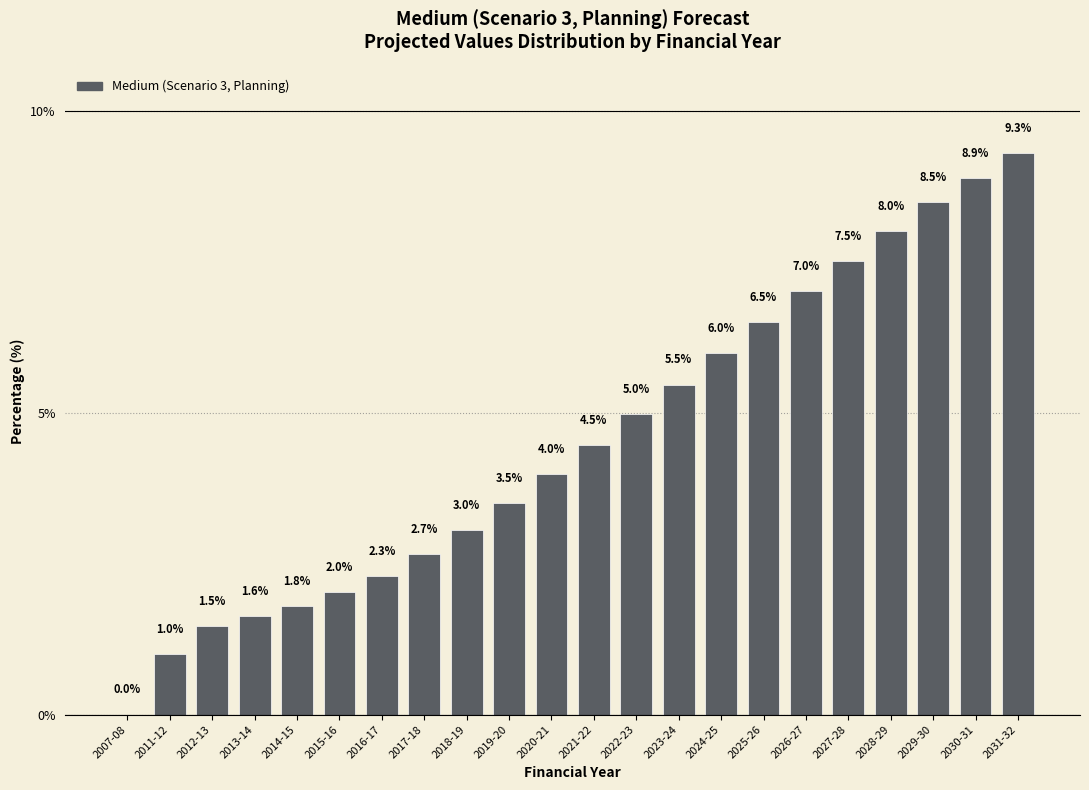

Reading left to right, what are all the values shown in this chart?

2007-08=0.0	2011-12=1.0	2012-13=1.5	2013-14=1.6	2014-15=1.8	2015-16=2.0	2016-17=2.3	2017-18=2.7	2018-19=3.0	2019-20=3.5	2020-21=4.0	2021-22=4.5	2022-23=5.0	2023-24=5.5	2024-25=6.0	2025-26=6.5	2026-27=7.0	2027-28=7.5	2028-29=8.0	2029-30=8.5	2030-31=8.9	2031-32=9.3